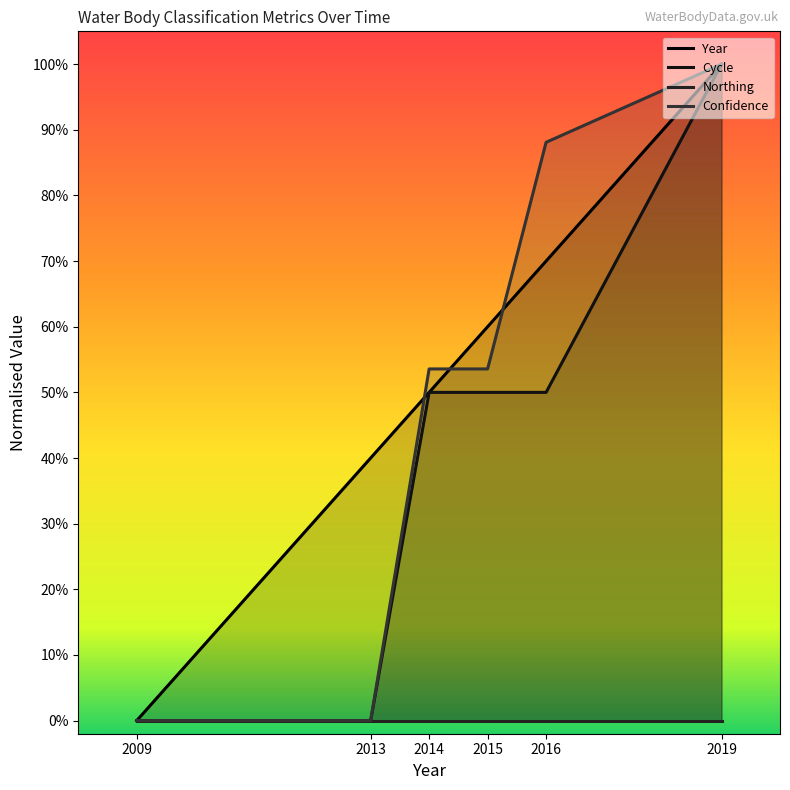

Which series ends up on top after the final intersection of Year and Confidence?

Confidence